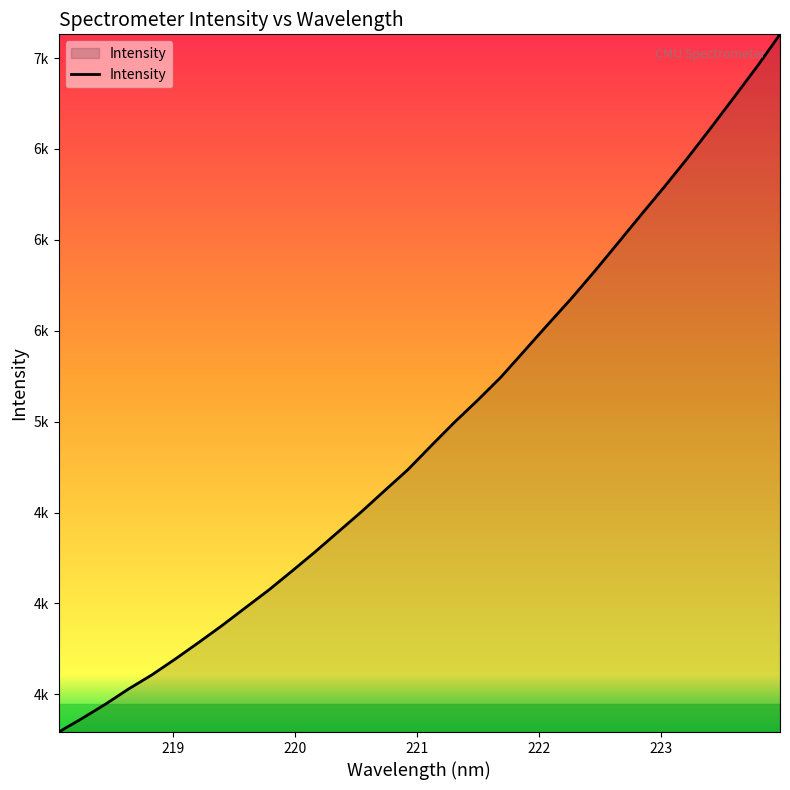

Is this an area chart (filled region under the line)?

Yes